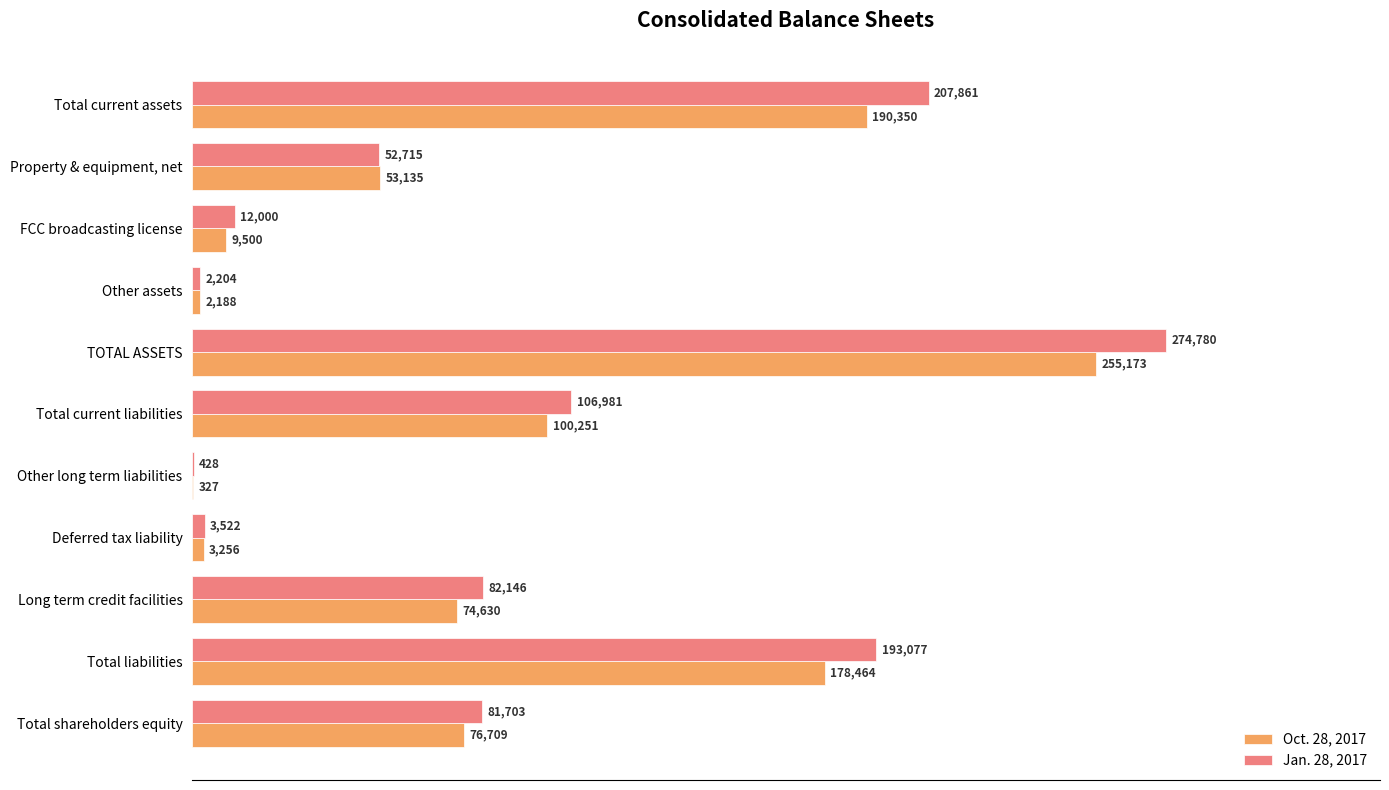

What is the maximum value for Oct. 28, 2017?

255173